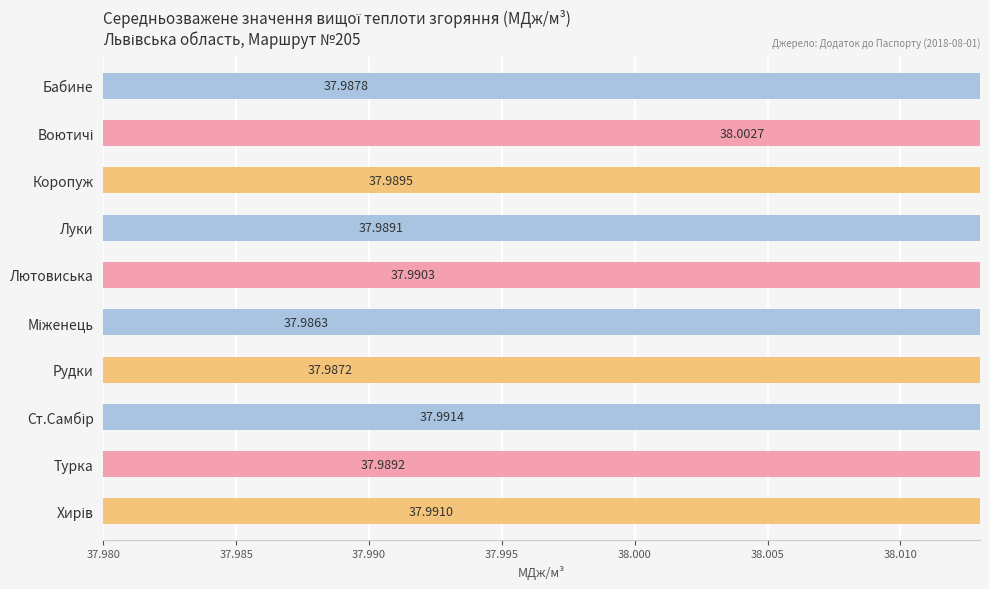

What is the smallest value displayed?

38.0